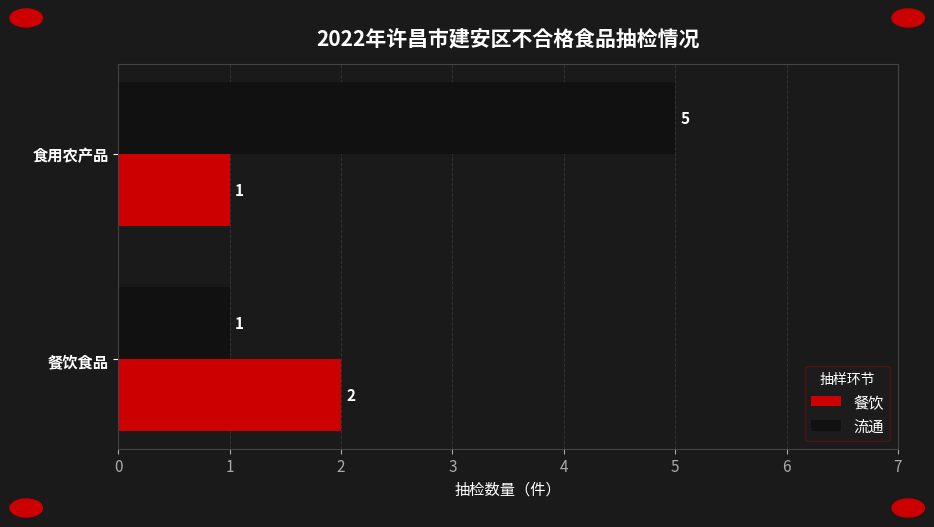

What is the difference between the maximum and minimum values in the 流通 series?

4